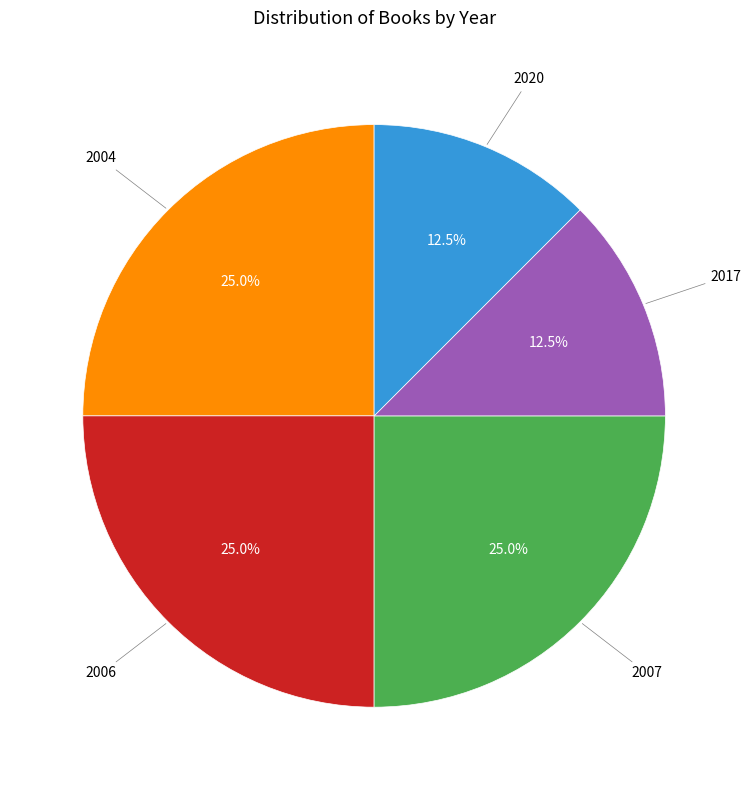

Is there a majority slice in this chart?

No